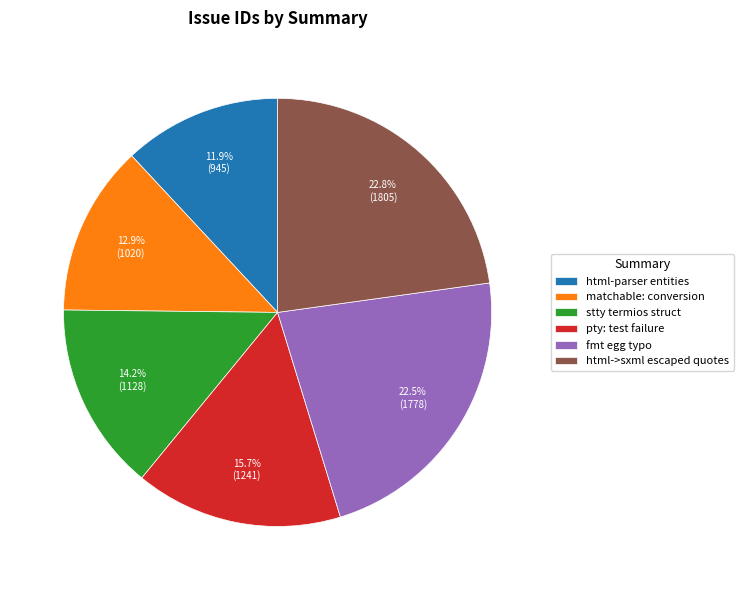

How many segments does this pie chart have?

6